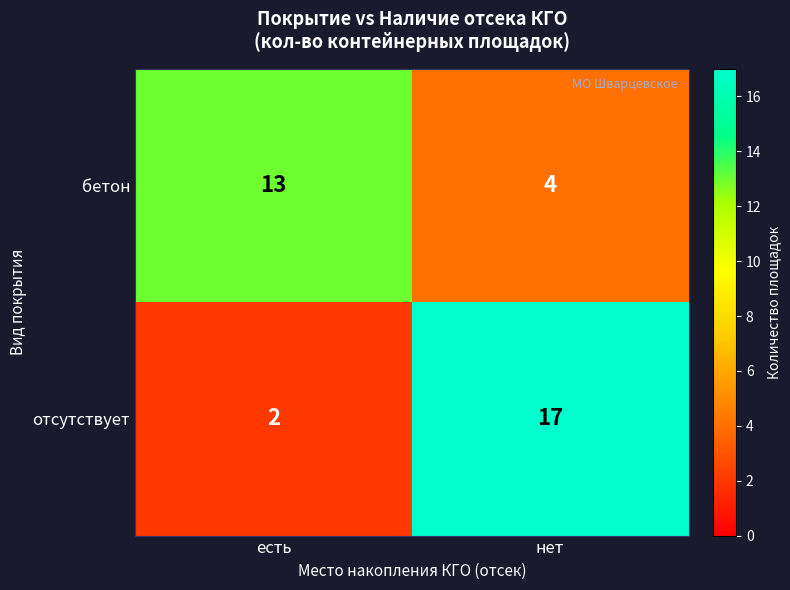

The value of отсутствует at нет is 17. True or false?

True